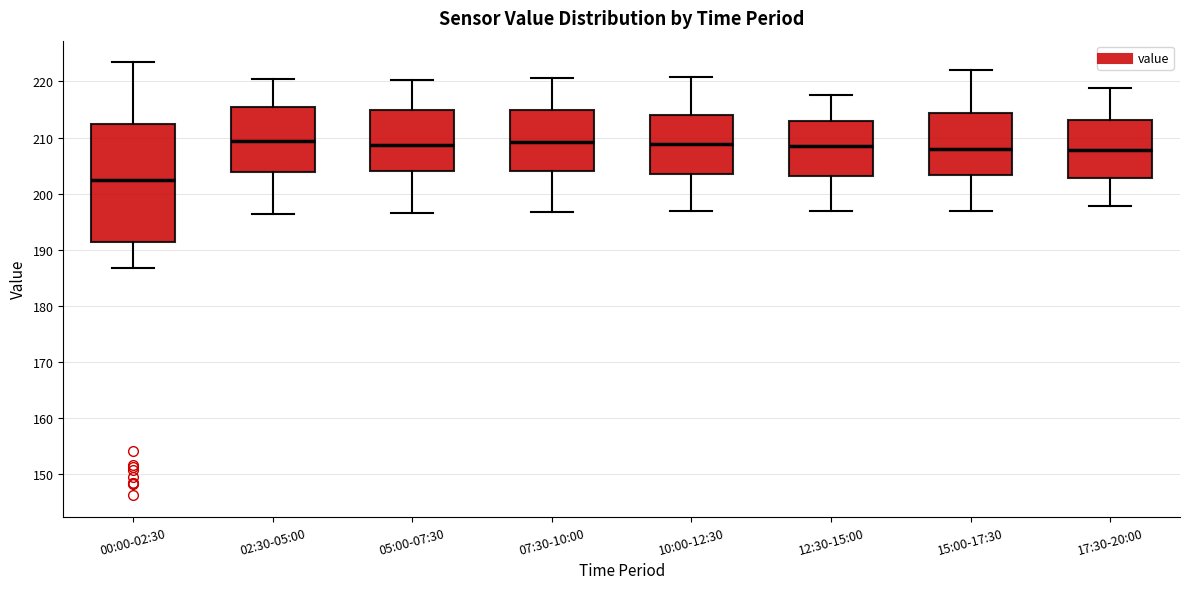

Which box is the tallest, from its lower edge to its upper edge?

00:00-02:30